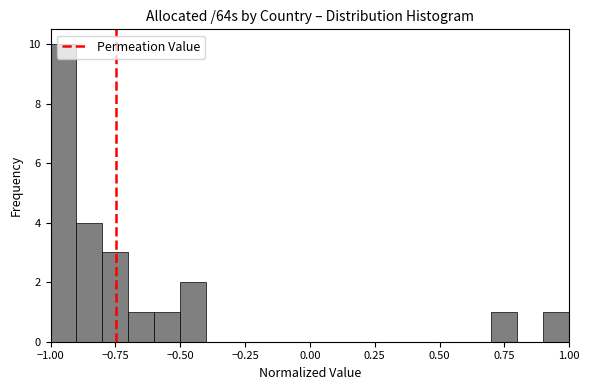

Around what value on the x-axis is the tallest bar? Give the approximate position of its centre, as read against the axis.

-0.95